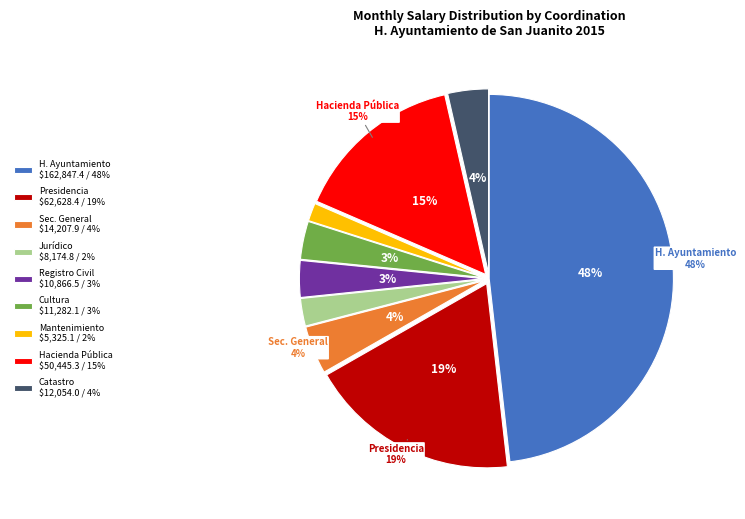

Combined, what portion of the pie is DEPARTAMENTO DE MANTENIMIENTO DE VEHICULOS and REGISTRO CIVIL?

4.8%